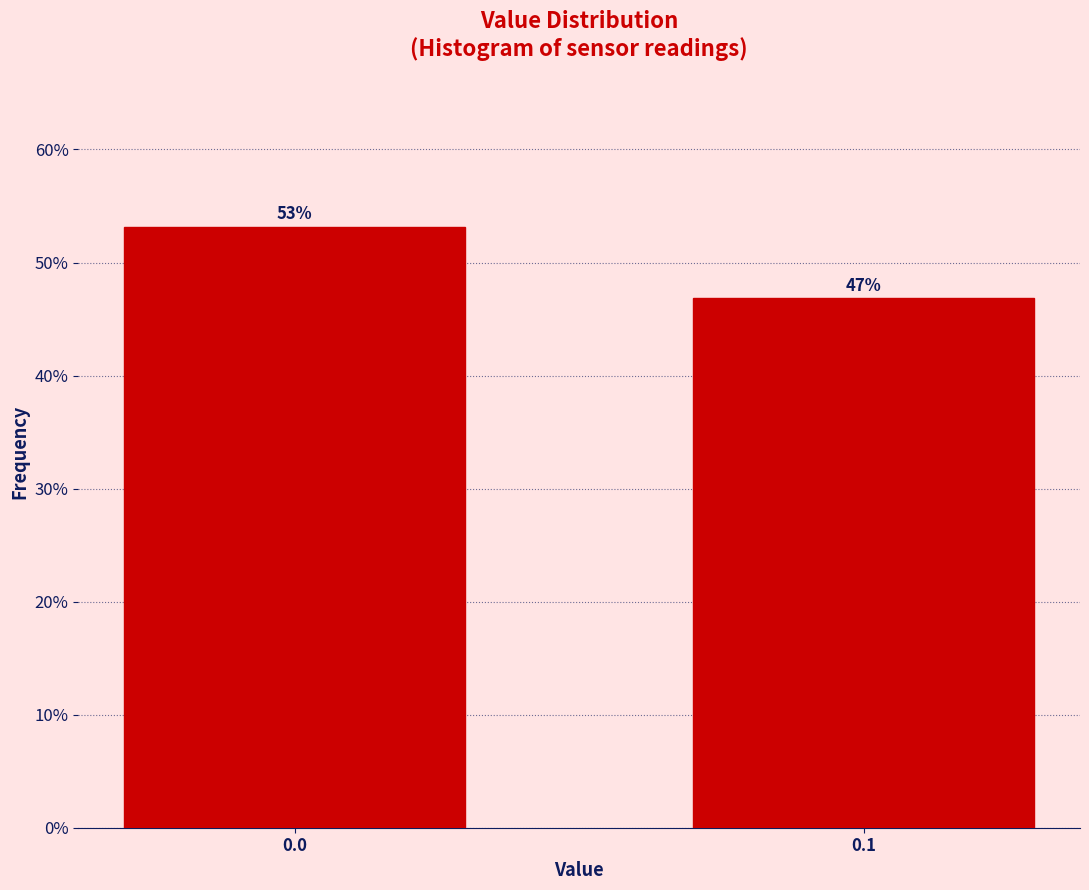

What is the sum of all values?

100.0